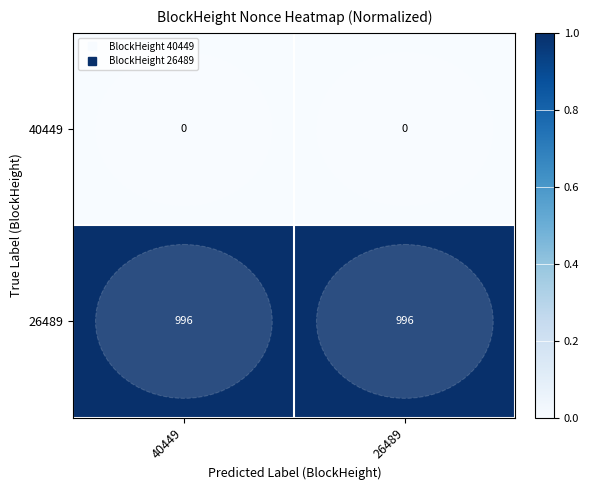

What is the difference between the highest and lowest values at 26489?

996